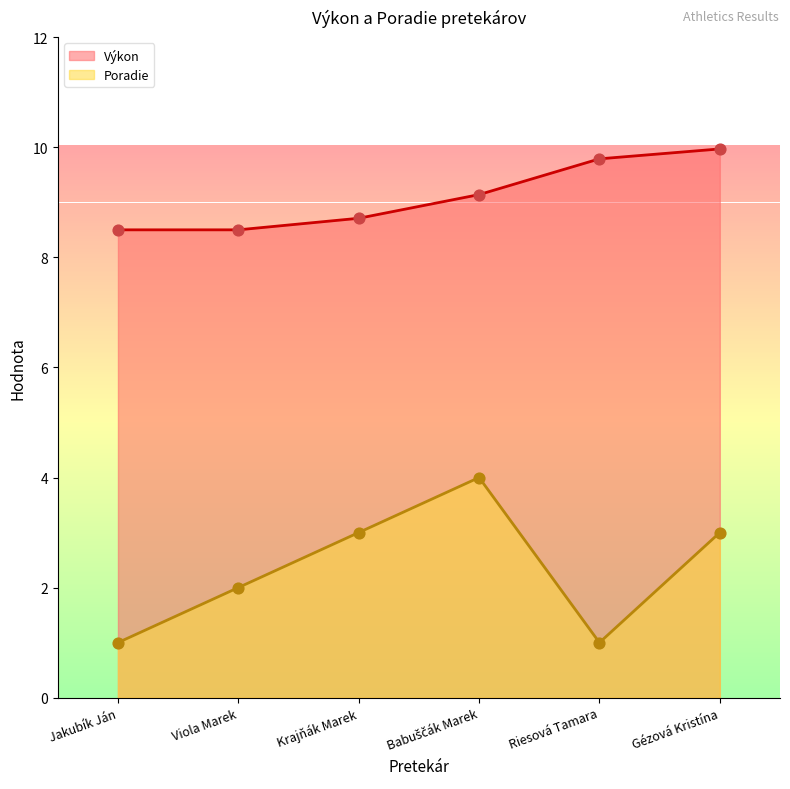

Which series has the largest total across all categories?

Výkon